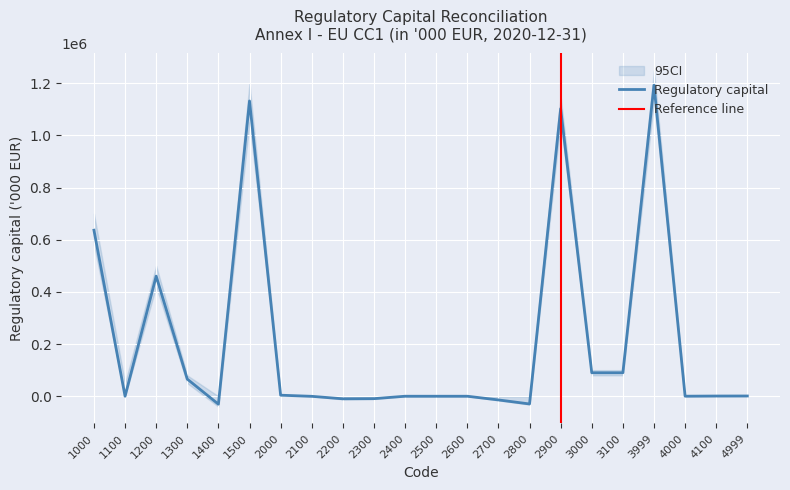

Between 4000 and 3999, which is larger?

3999